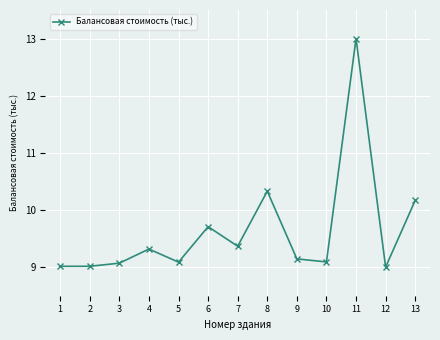

Is it true that the value at 4 is 13.1?

False